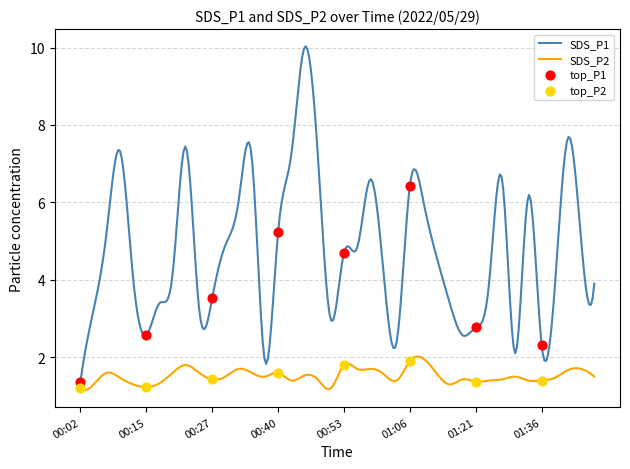

What is the total value across all series at 00:56?

6.5